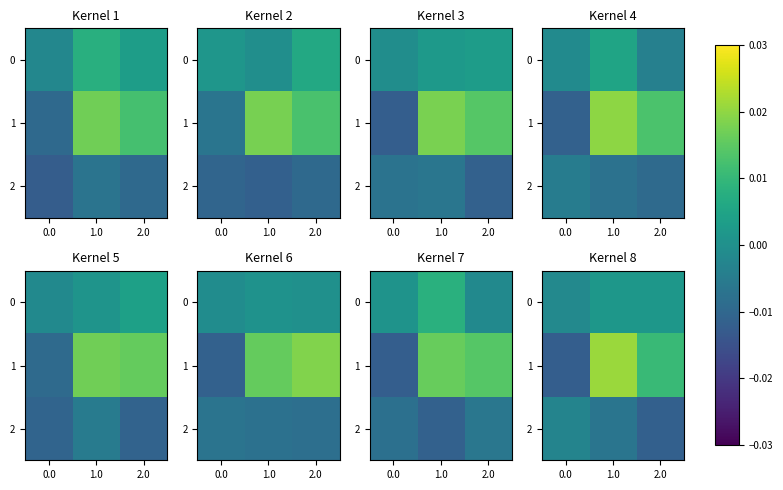

Rank the series by their average value, from highest to lowest.

1, 0, 2